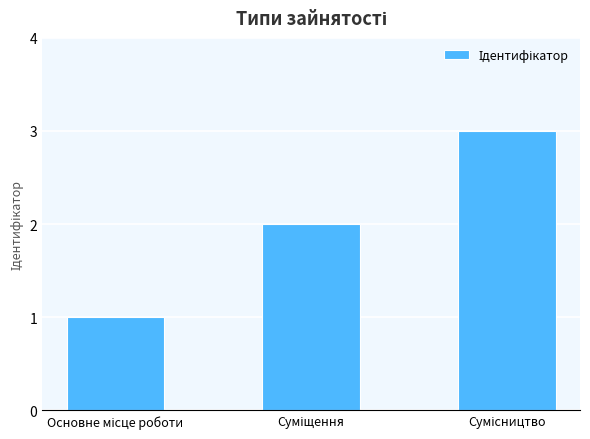

What is the value of the 2nd bar from the left?

2